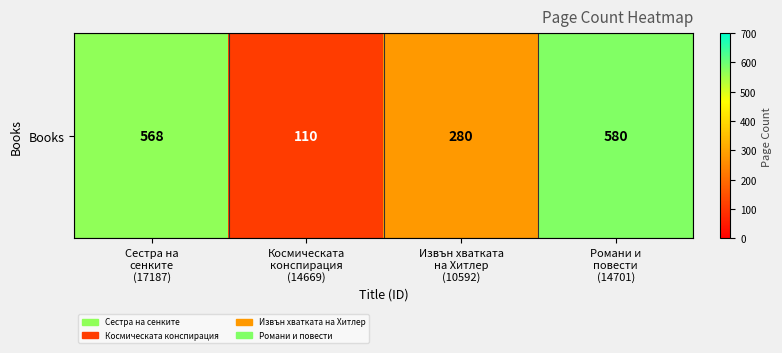

How many values exceed 568?

1